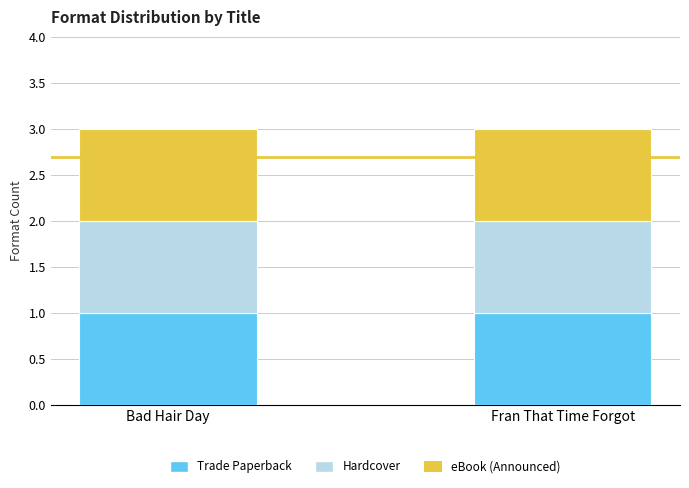

List the labels in order of Trade Paperback value, smallest first.

Bad Hair Day, Fran That Time Forgot